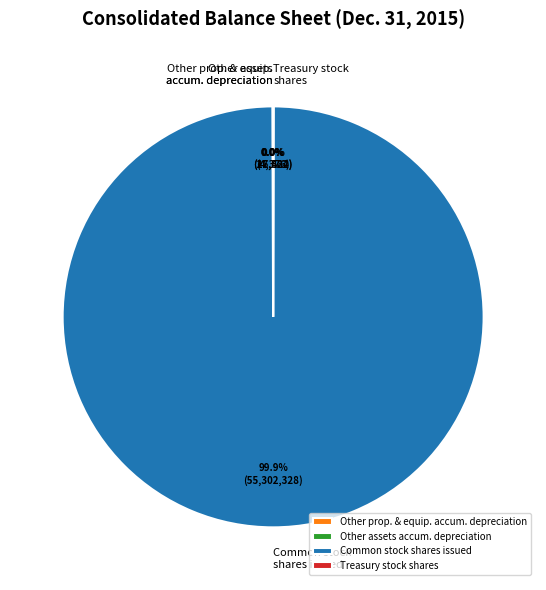

Which slice is the largest?

Common stock shares issued